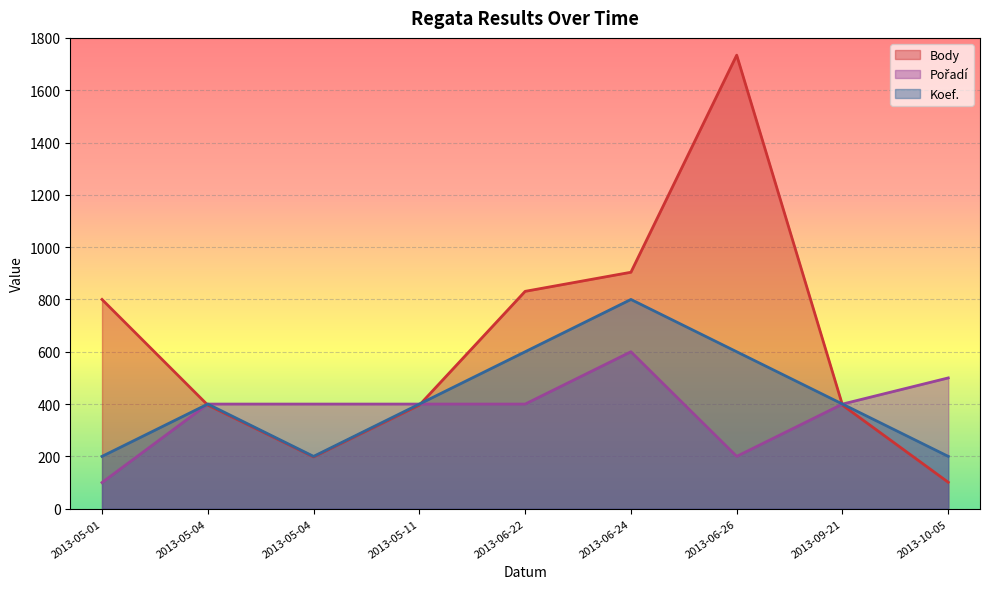

List the series in order of their peak value, highest first.

Body, Koef., Pořadí